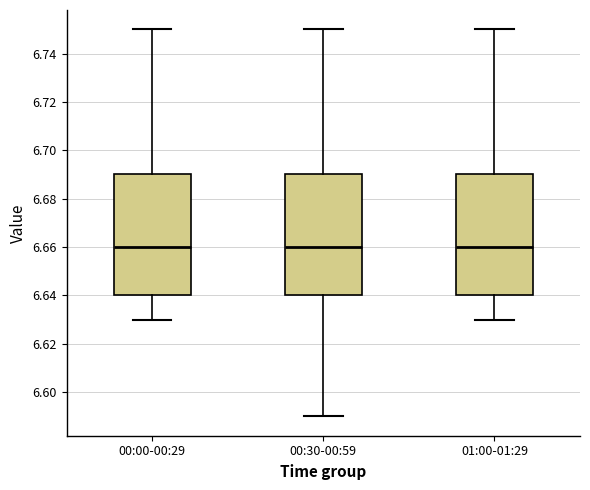

Reading left to right, read every box against the y-axis: the position of its median line, the range the box covers, and the ends of its whiskers. The values are not printed on the chart, so give them approximately, as read against the axis.

00:00-00:29: median 6.66, box 6.64 to 6.69, whiskers 6.63 to 6.75
00:30-00:59: median 6.66, box 6.64 to 6.69, whiskers 6.59 to 6.75
01:00-01:29: median 6.66, box 6.64 to 6.69, whiskers 6.63 to 6.75